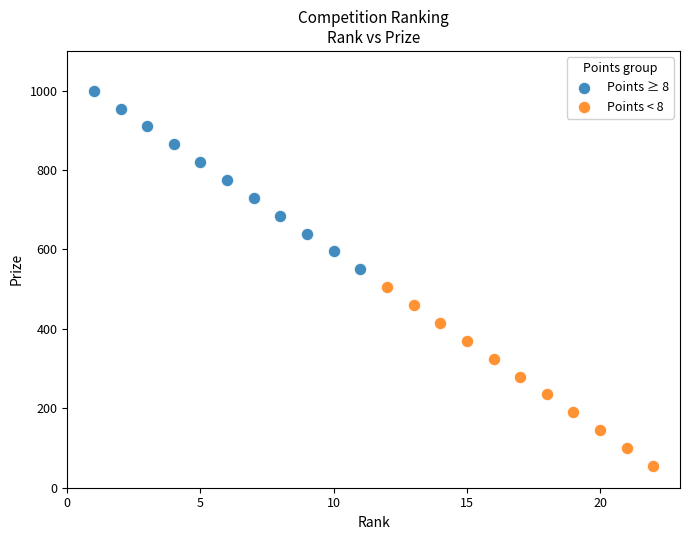

Which series reaches the minimum Y coordinate?

Points < 8